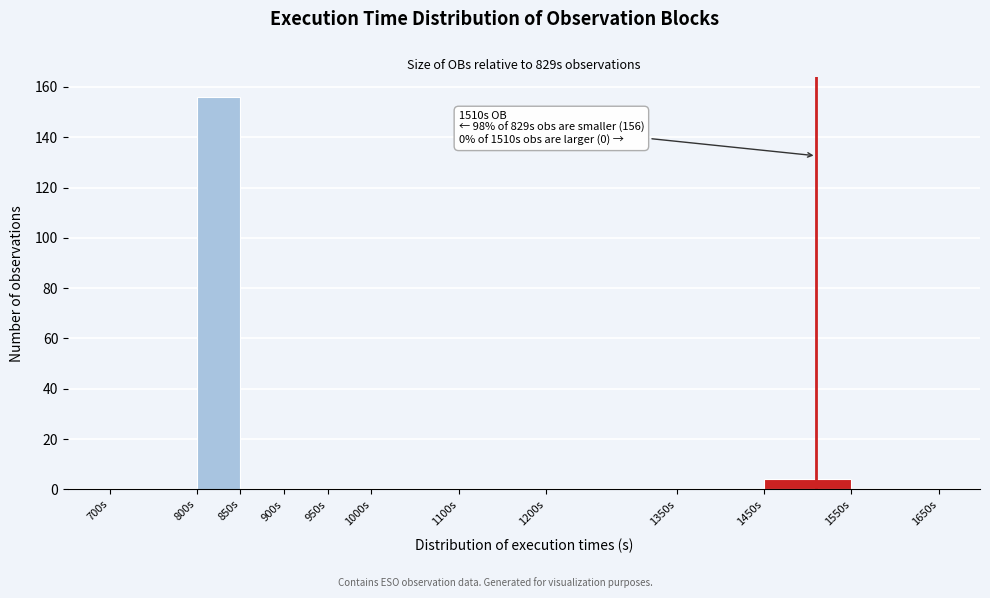

Over which range of the x-axis is the bar tallest?

800 to 850